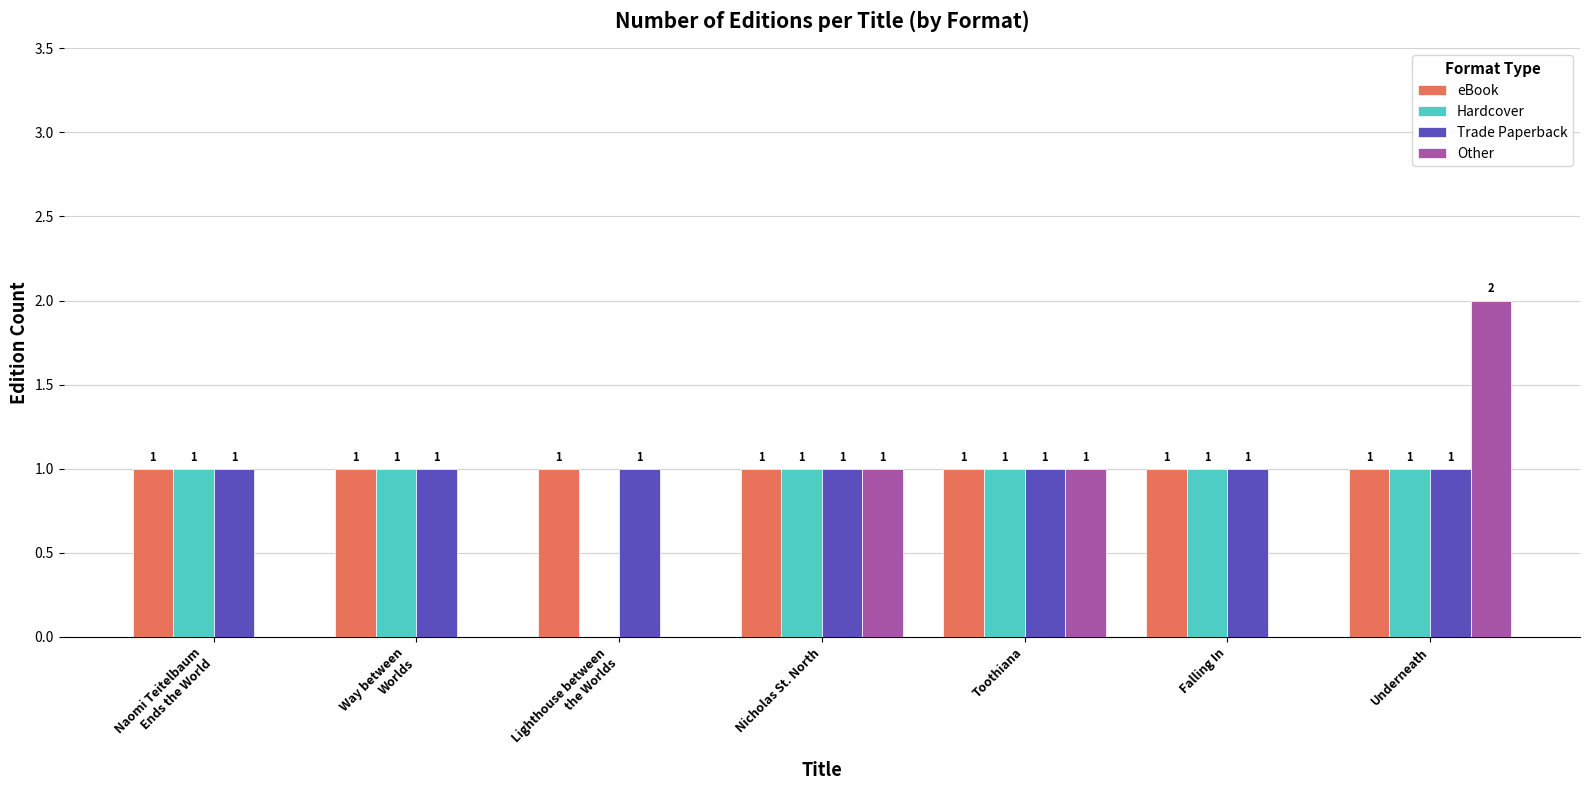

Which series changed the most between Toothiana and Falling In?

Other